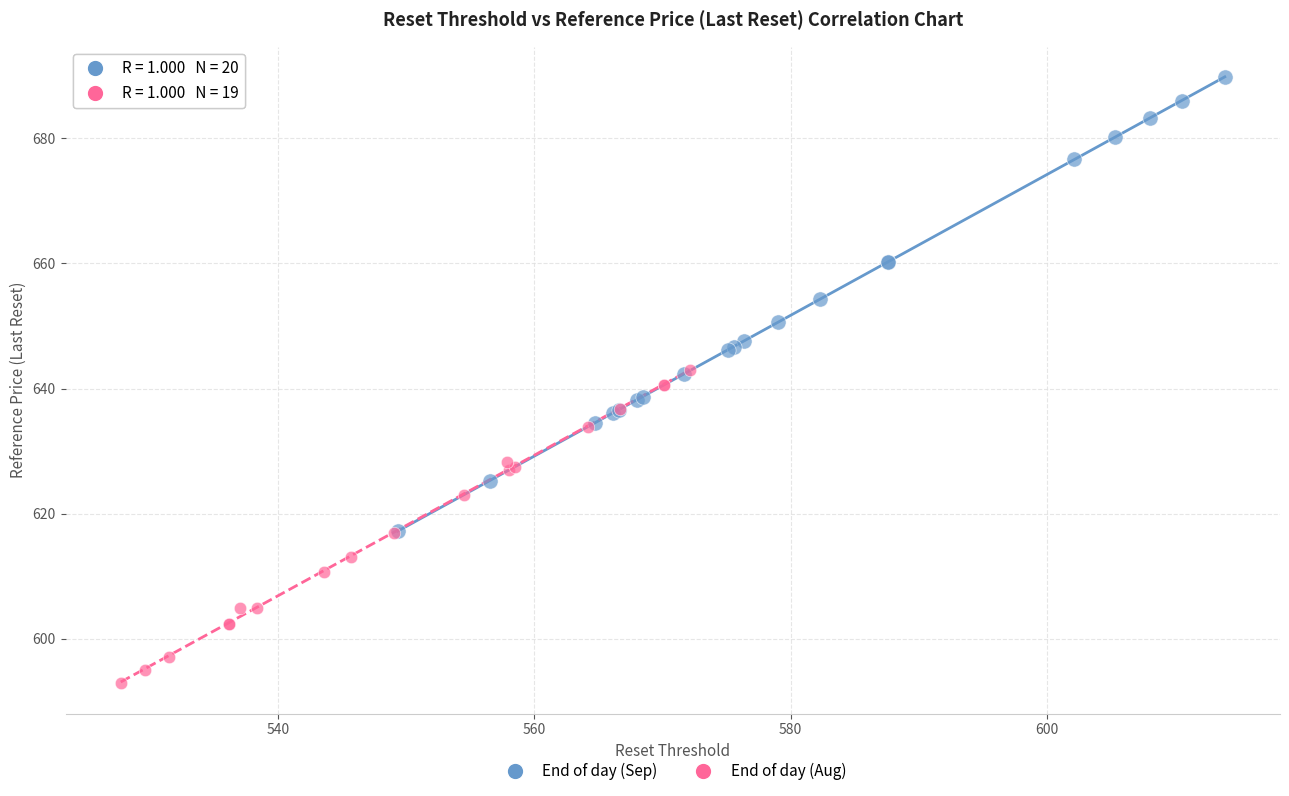

Which series contains the lowest Y value?

End of day (Aug)